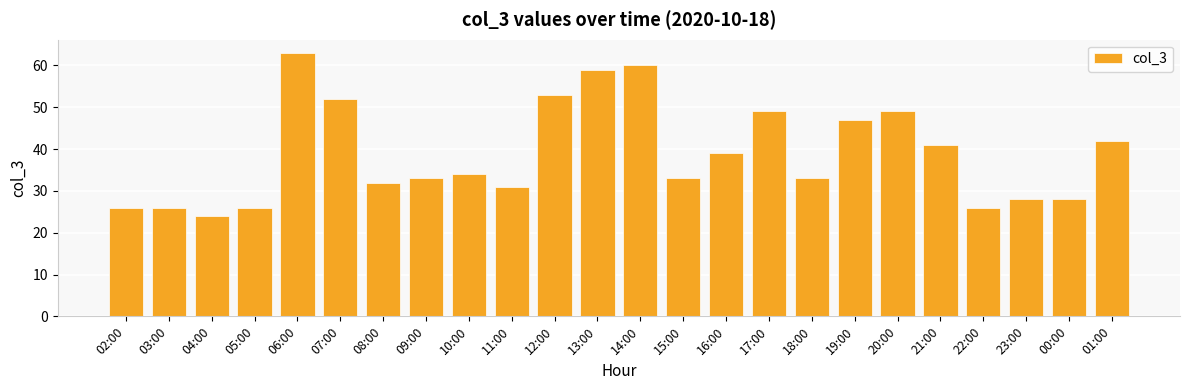

Does the chart contain any negative values?

No